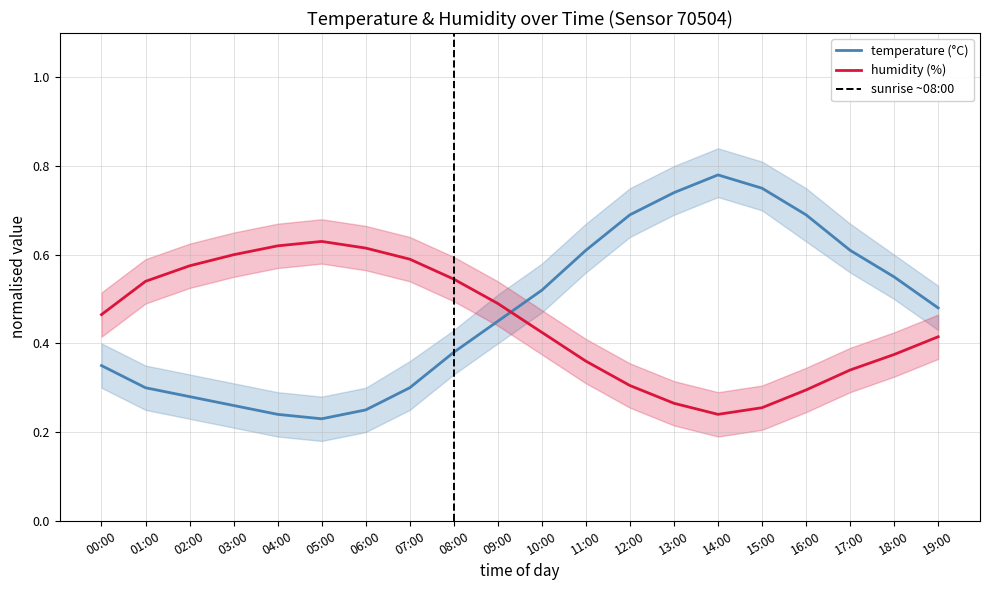

Between 19:00 and 04:00, which is larger?

19:00